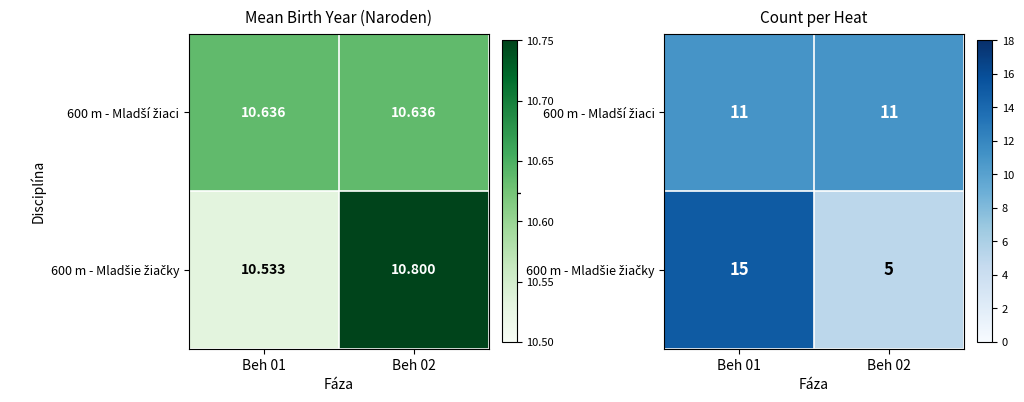

What is the total value across all series at Beh 01?

26